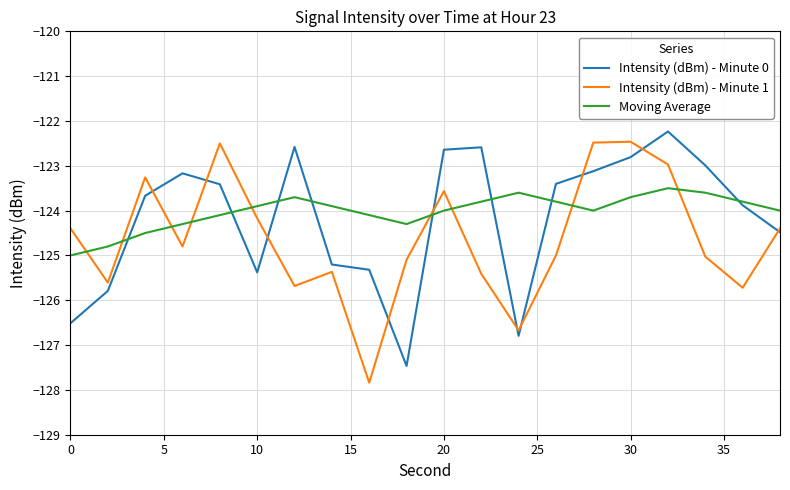

After their last crossing, which series has the higher values: Intensity (dBm) - Minute 1 or Moving Average?

Moving Average